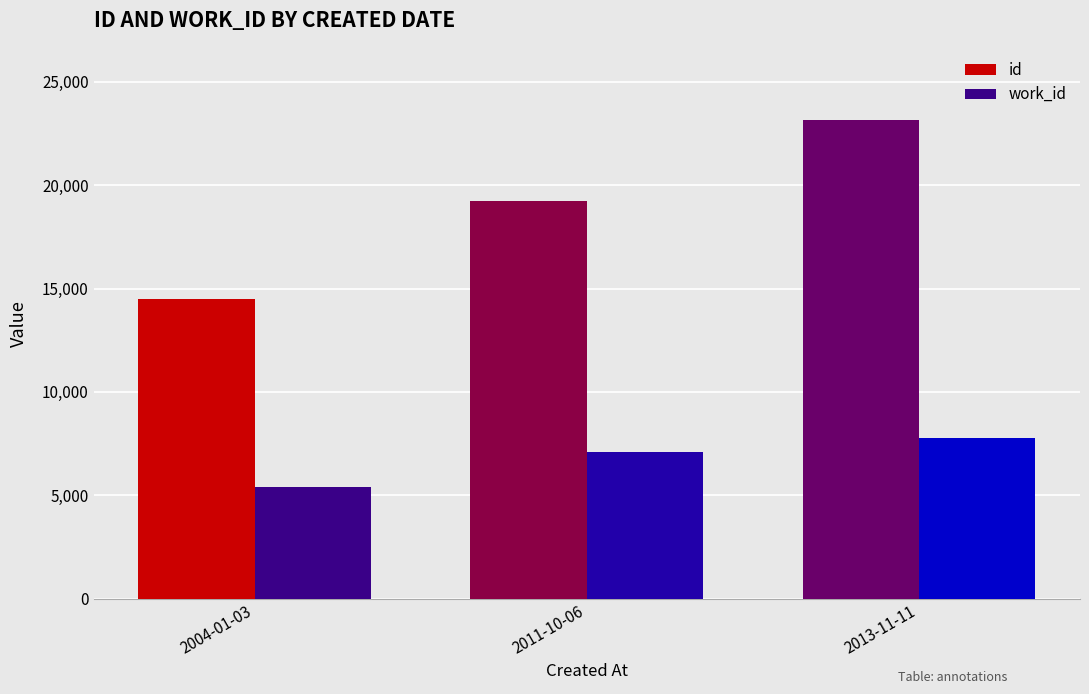

Rank the categories by work_id value from highest to lowest.

2013-11-11, 2011-10-06, 2004-01-03